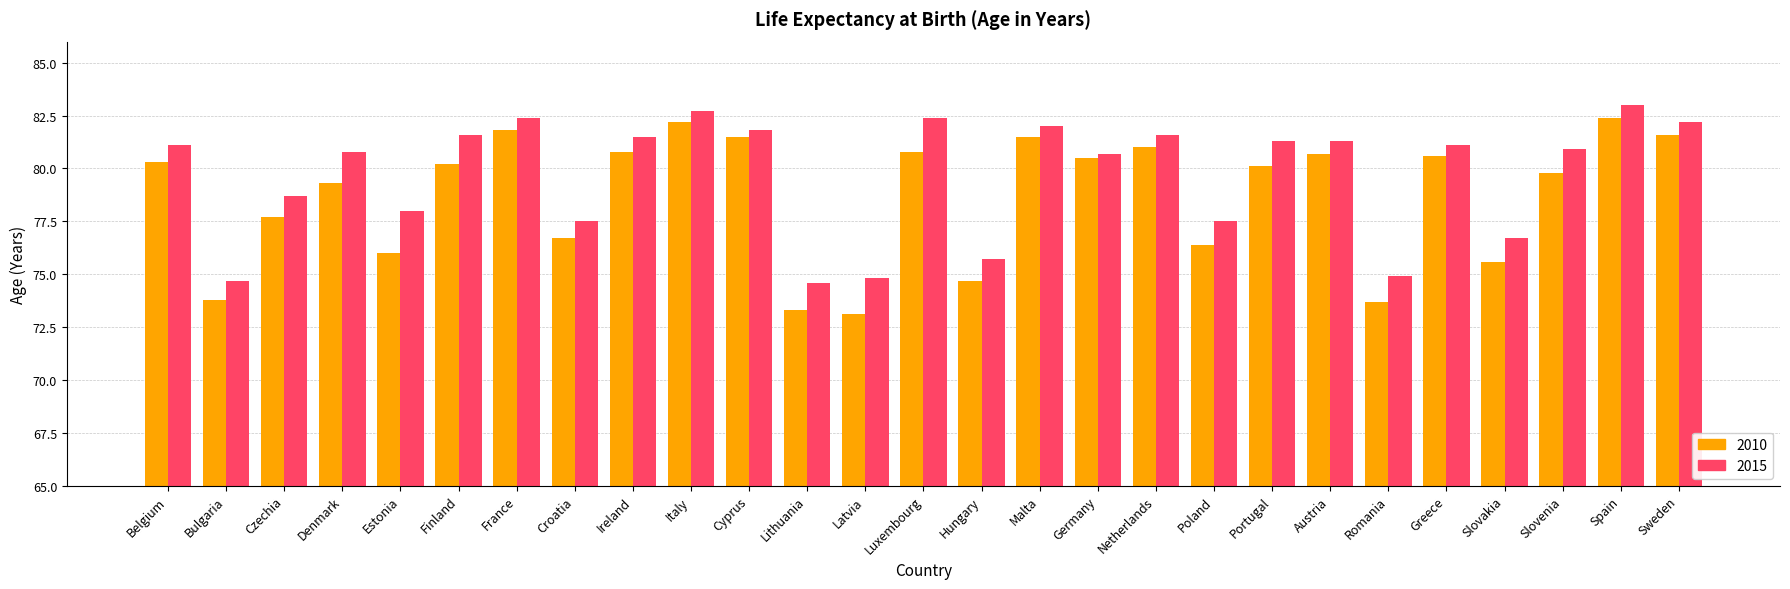

What position from the right is Germany?

11